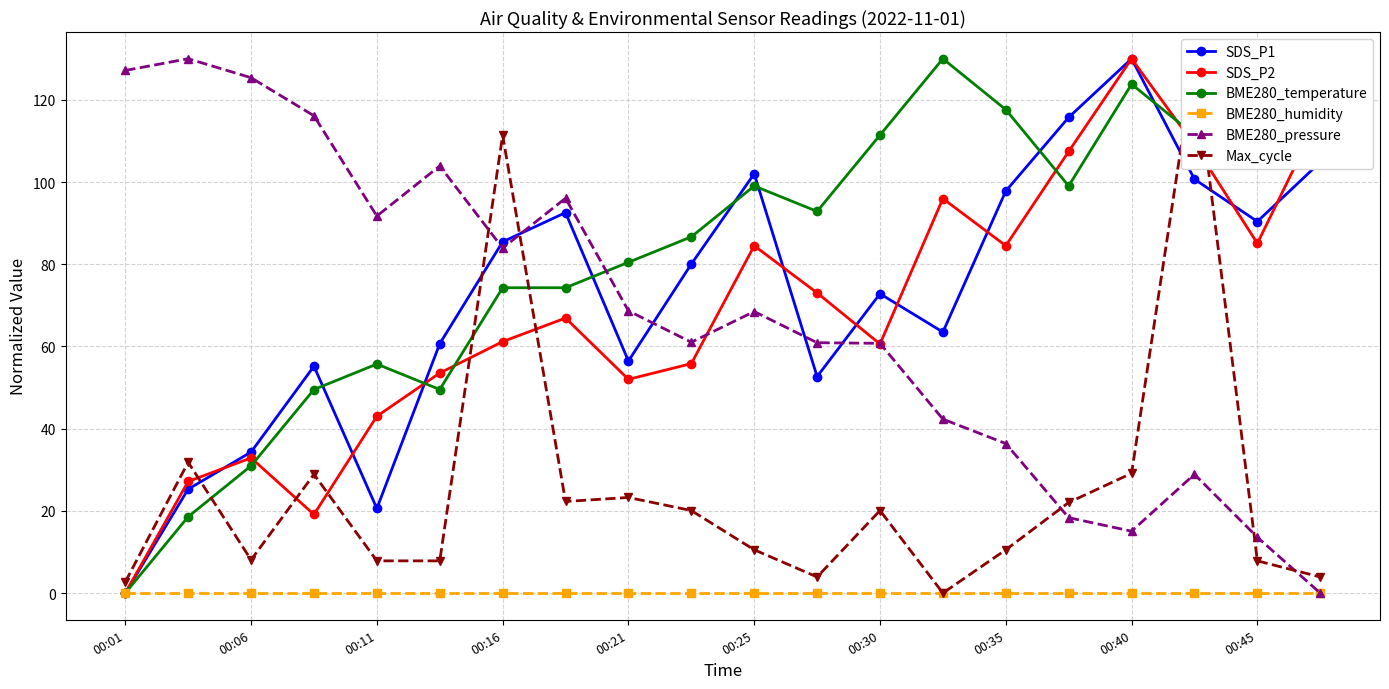

Rank the series by their maximum value, from lowest to highest.

BME280_humidity, SDS_P1, SDS_P2, BME280_temperature, BME280_pressure, Max_cycle